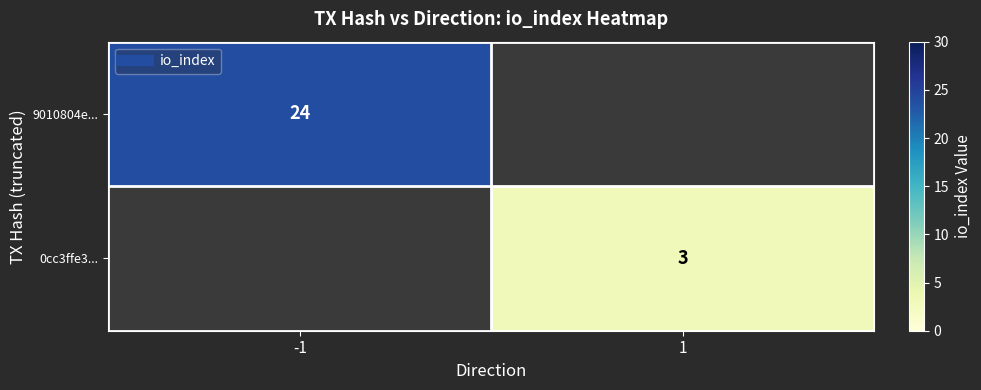

Read the 0cc3ffe3... value at 1.

3.0